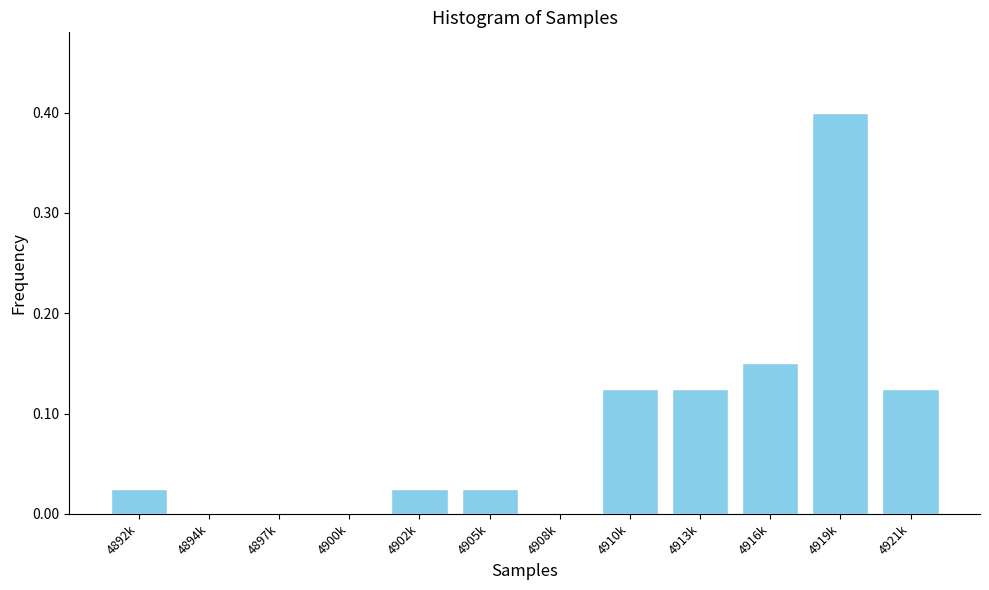

What value does the data have at 4919k?

0.4